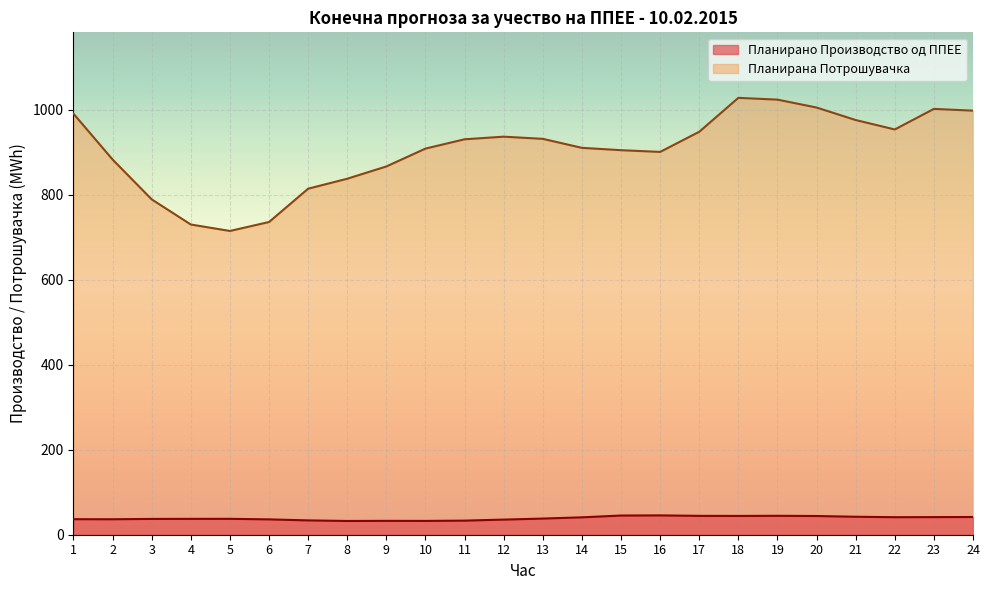

How many series are shown in this chart?

2